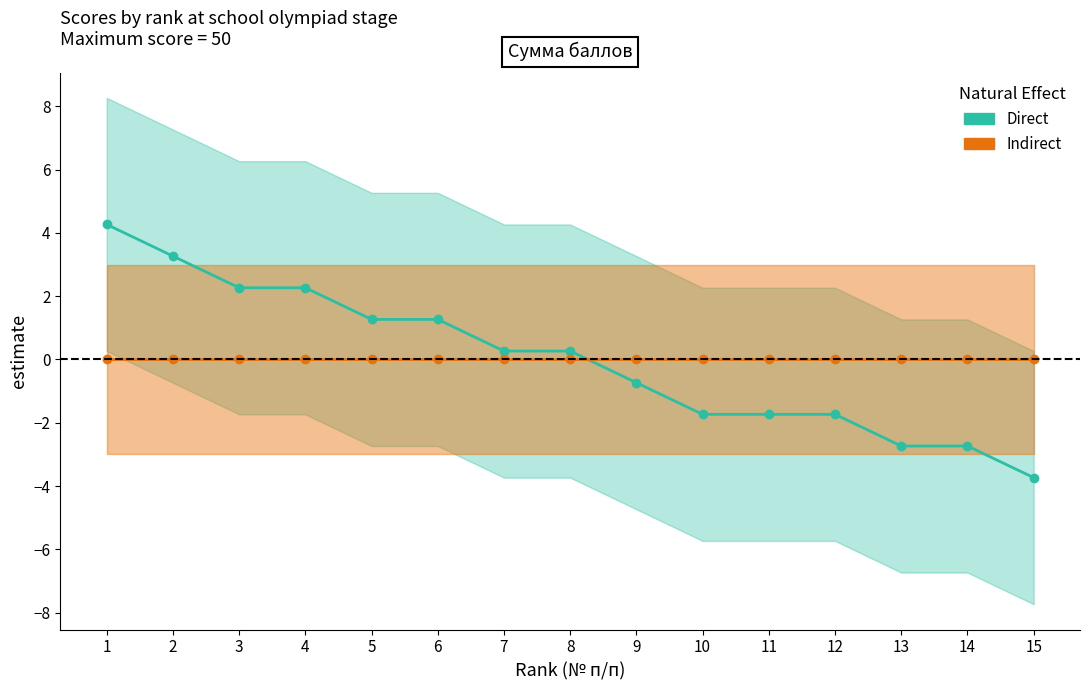

What is the difference between the Direct values at 5 and 8?

1.0